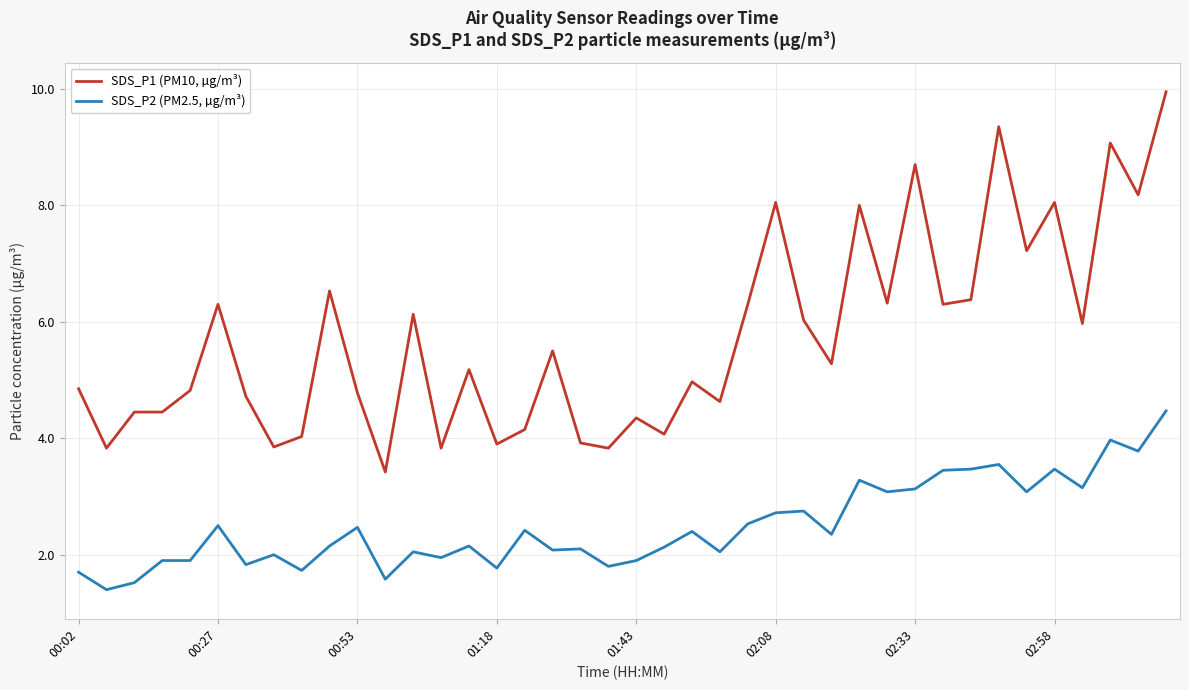

True or false: SDS_P1 (PM10, µg/m³) and SDS_P2 (PM2.5, µg/m³) intersect in this chart.

False